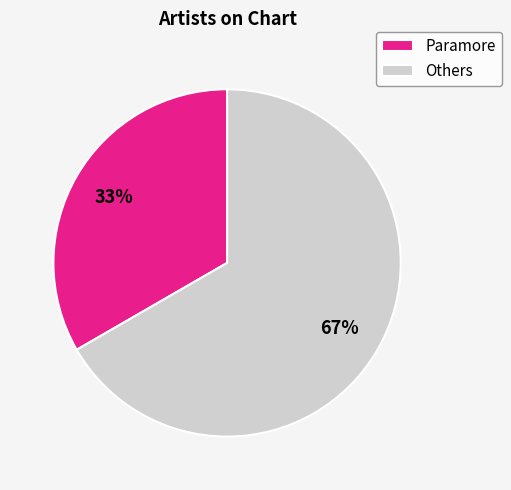

How many slices are in this pie chart?

2